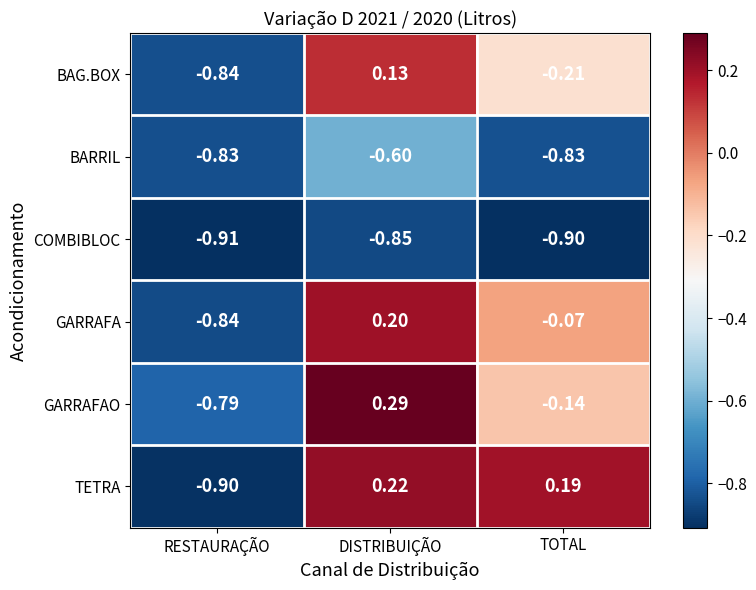

At which label does TETRA first exceed 0?

DISTRIBUIÇÃO